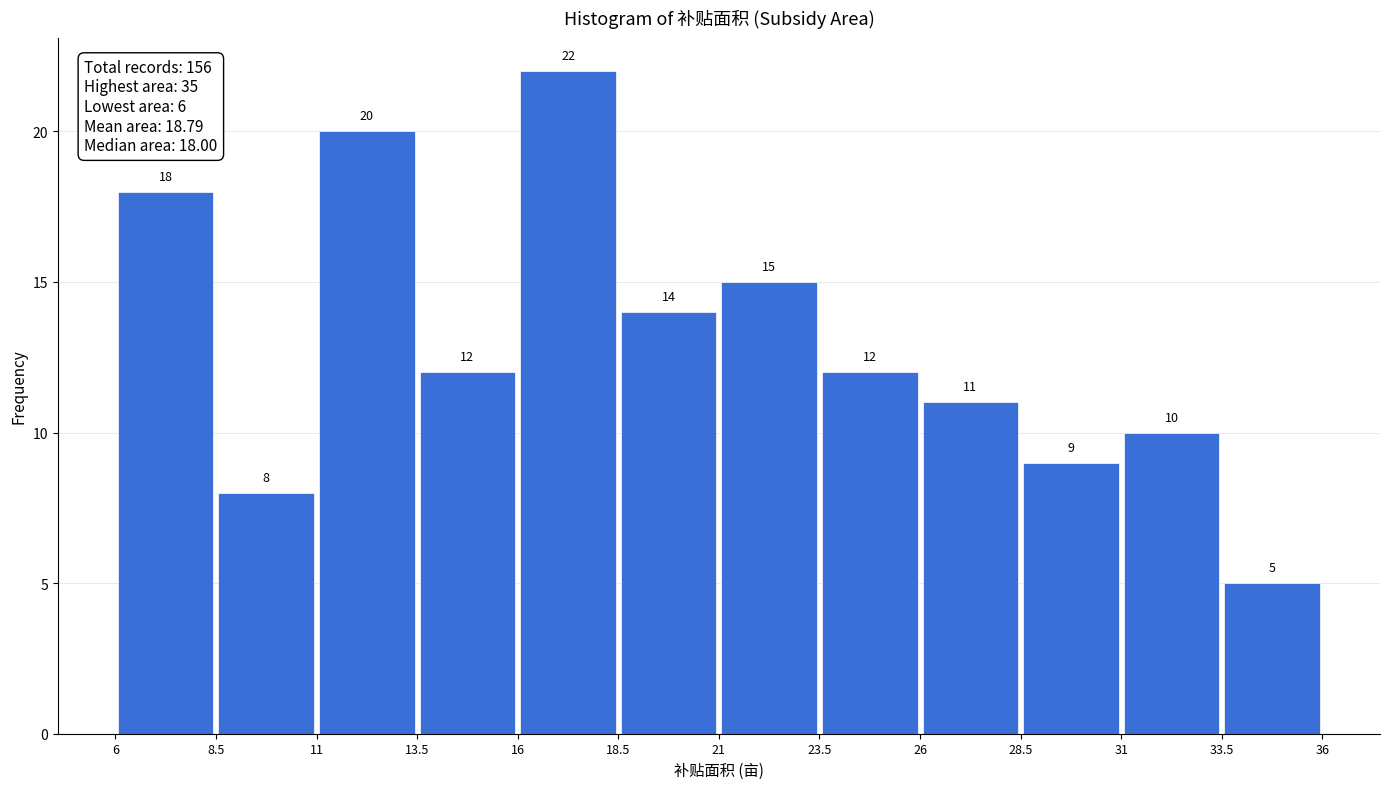

Which range on the x-axis has the tallest bar?

16 to 18.5